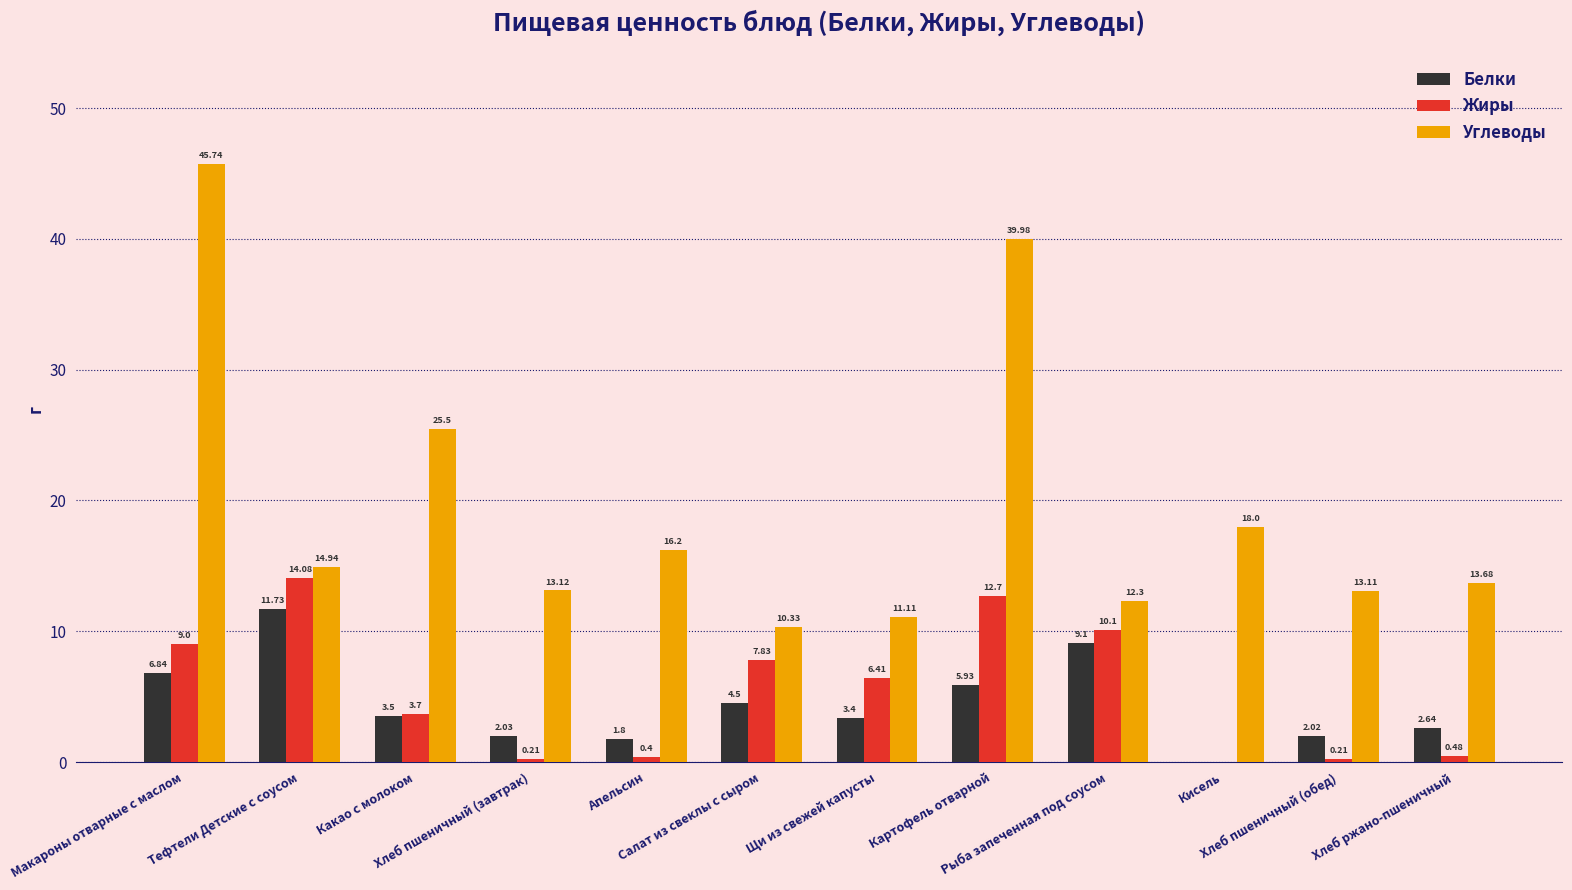

Where does the Белки series first go above 3?

Макароны отварные с маслом